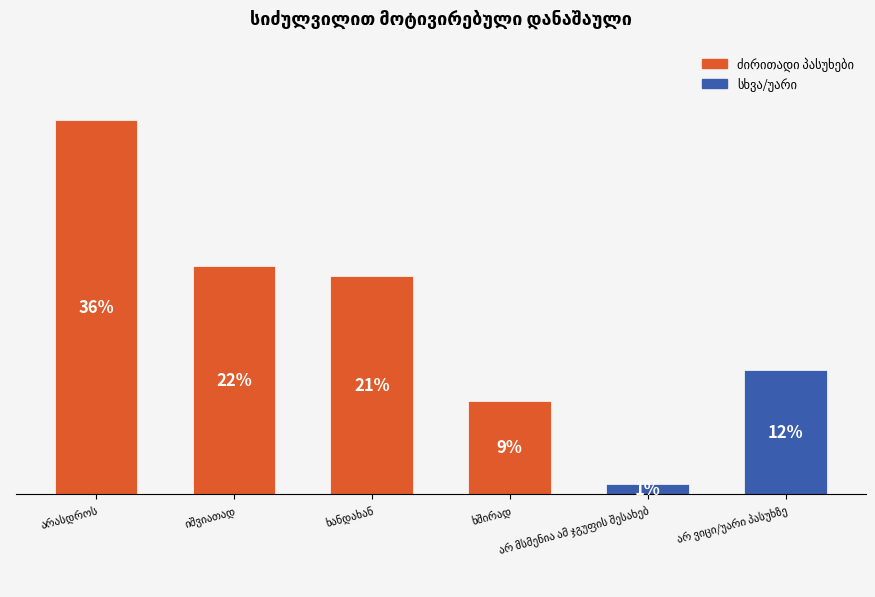

Does the chart contain any negative values?

No